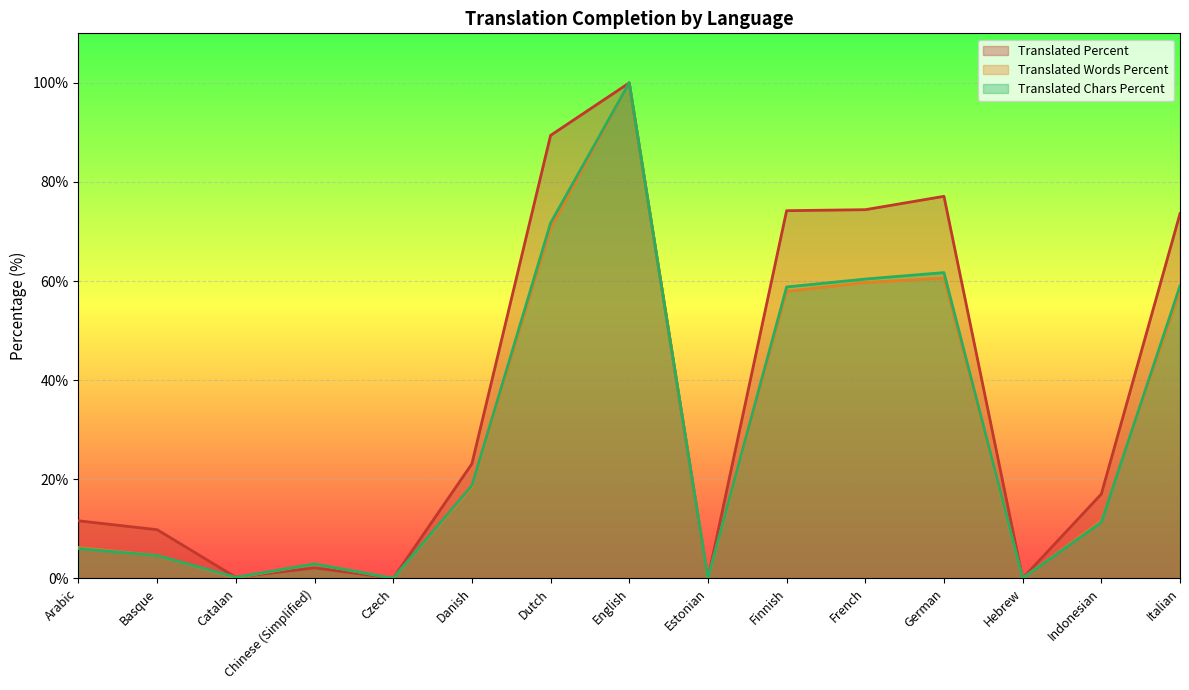

What is the approximate value of translated_percent at German?

77.1